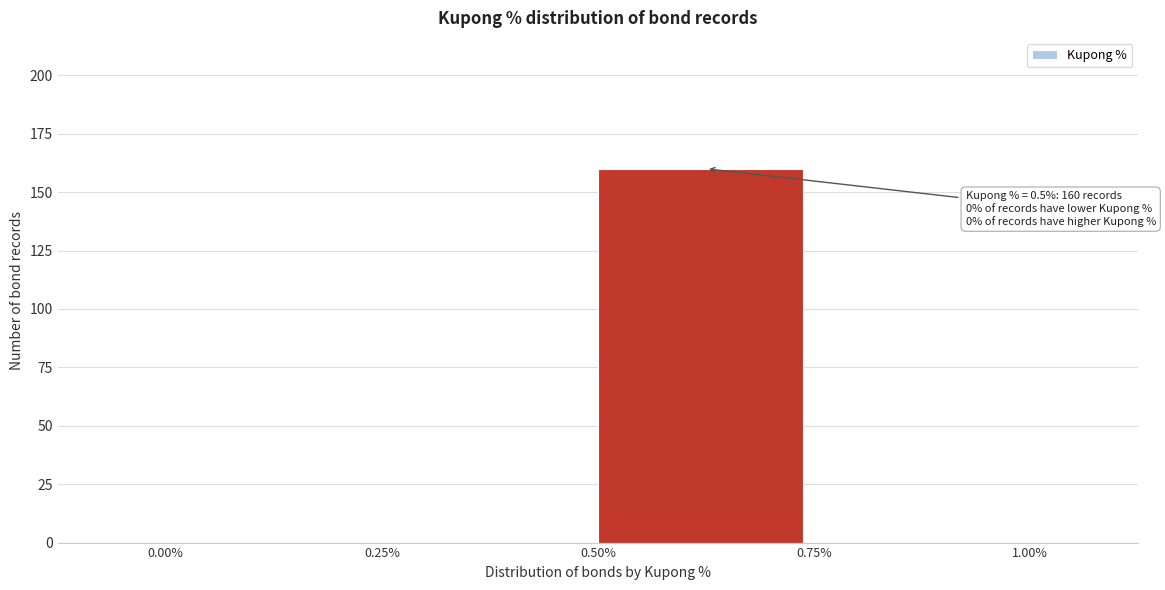

Over which range of the x-axis is the bar tallest?

0.50% to 0.75%